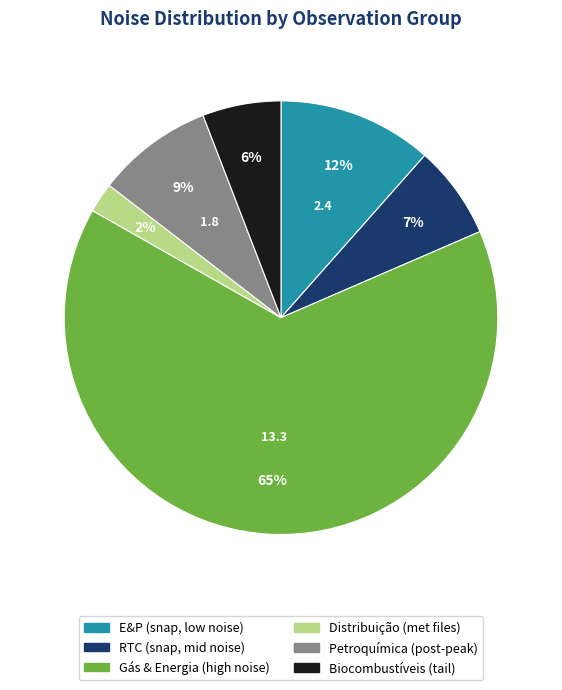

To the nearest percent, what is the difference between the largest and smallest slice percentages?

62%